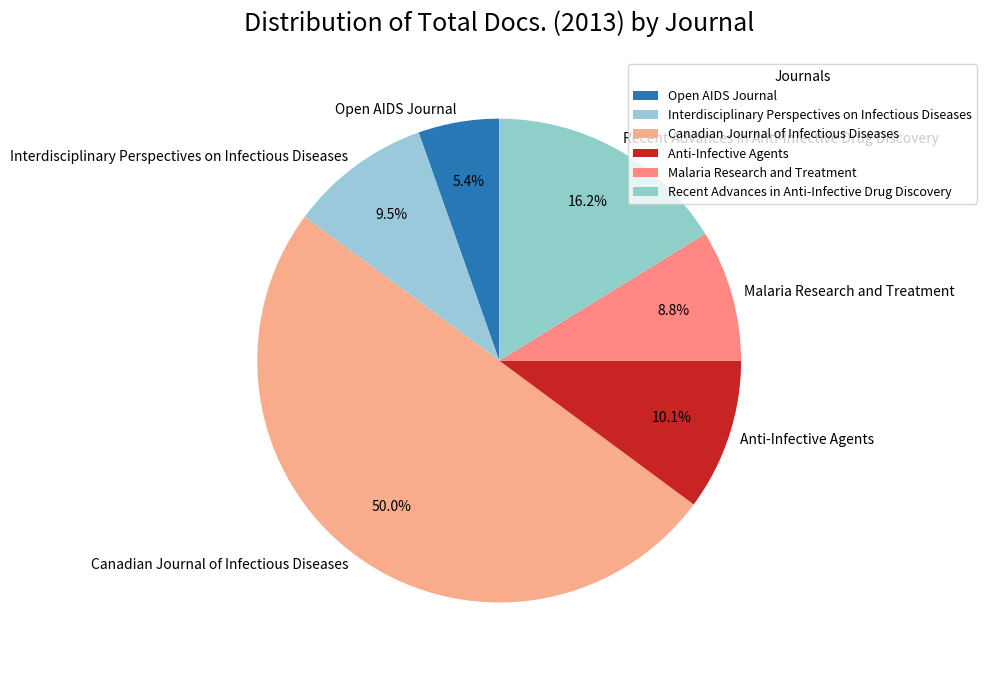

Which category has the smallest portion of the pie?

Open AIDS Journal